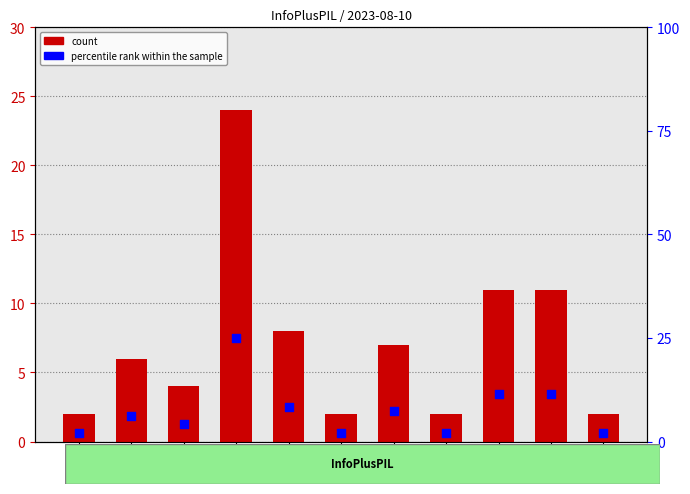

What is the total value across all series at 06:00?

12.2